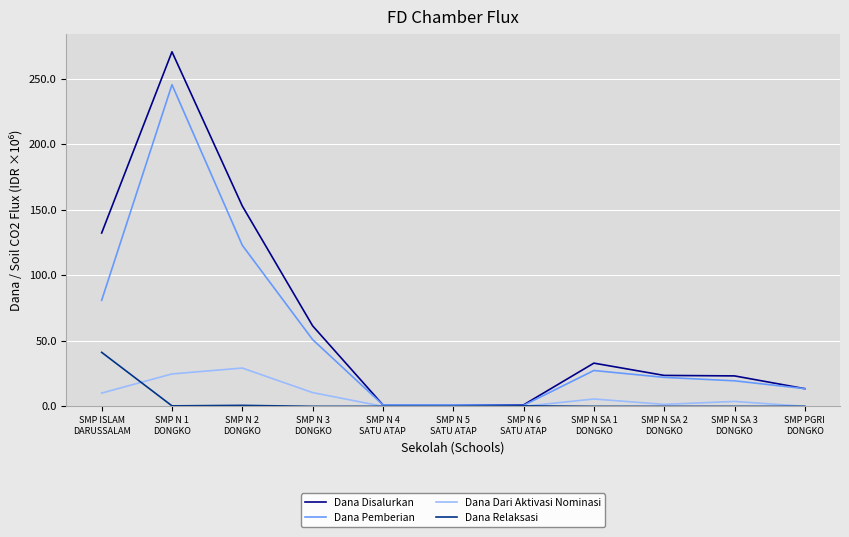

Which series has the widest spread of values?

Dana Disalurkan